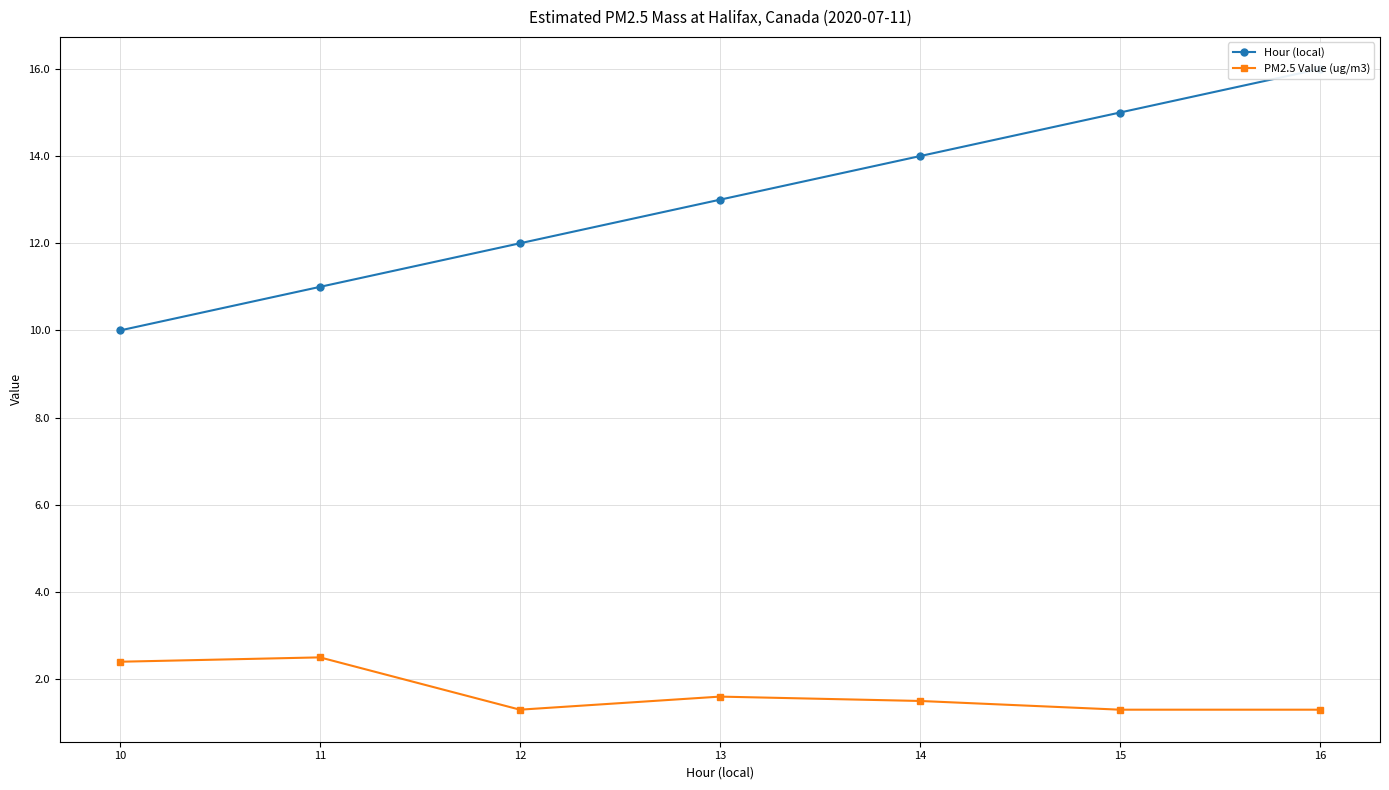

How many lines are shown in the chart?

2